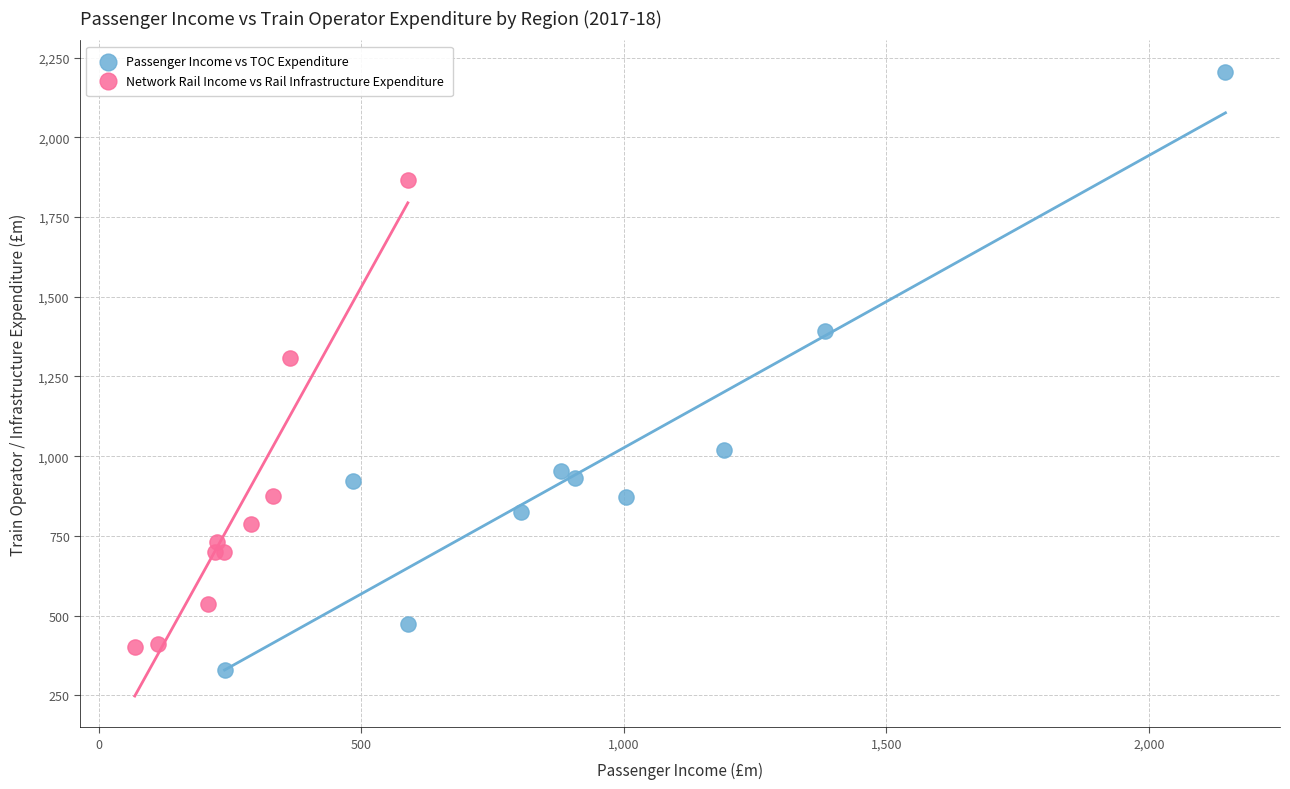

Which series has the widest spread of Y values?

Passenger Income vs TOC Expenditure